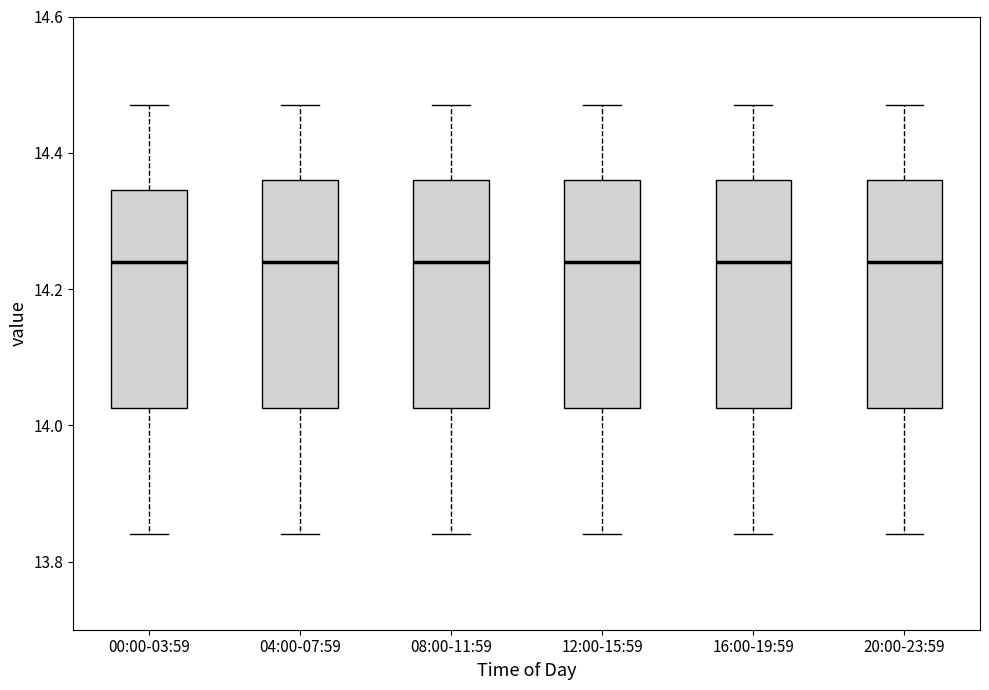

Where is the upper edge of the box for 16:00-19:59 on the y-axis? The values are not printed on the chart, so give them approximately, as read against the axis.

14.36